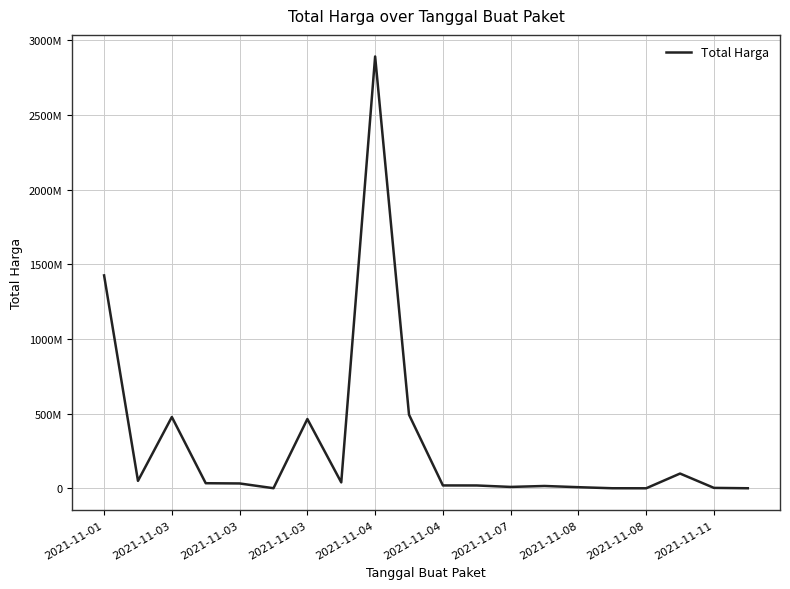

Does the chart have visible grid lines?

Yes